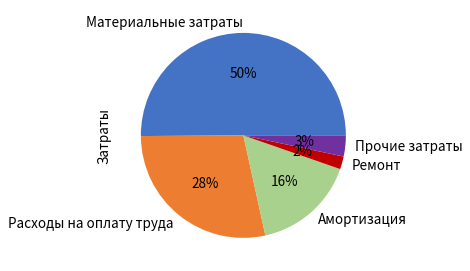

Which has a higher value, Прочие затраты or Расходы на оплату труда?

Расходы на оплату труда